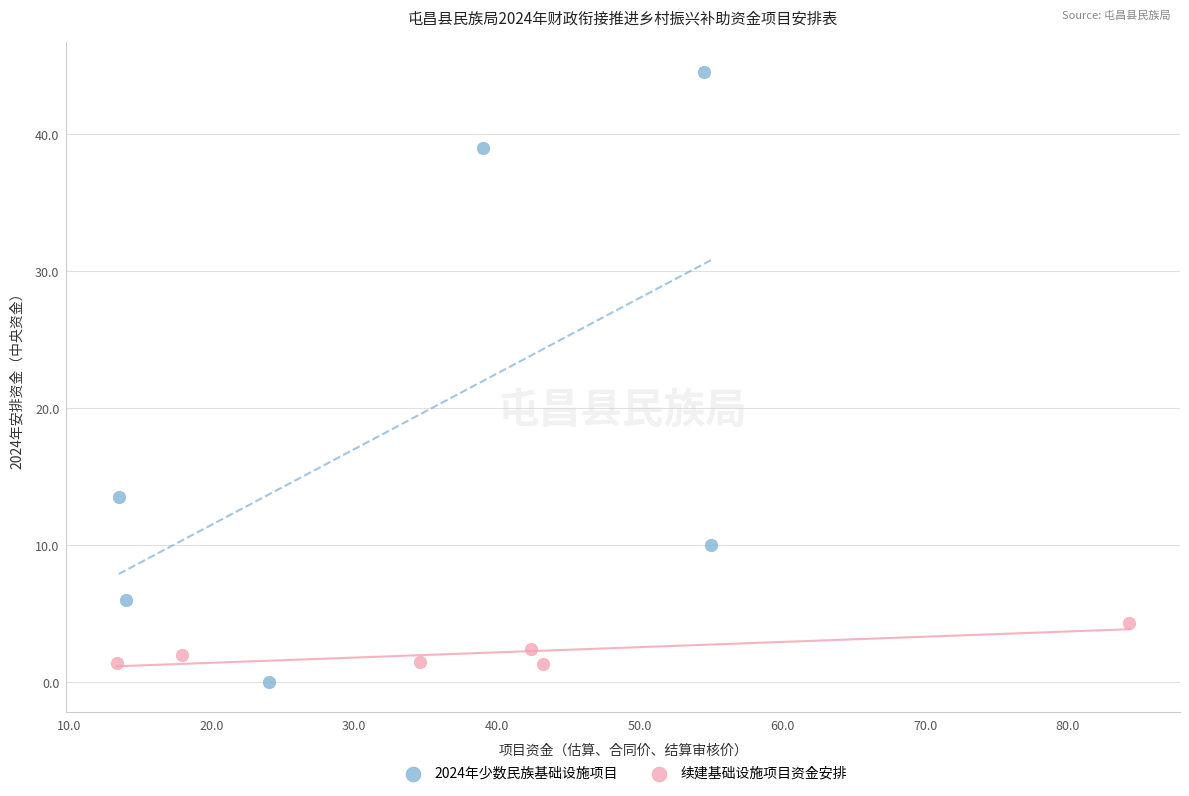

What are all the series names shown in the legend?

2024年少数民族基础设施项目, 续建基础设施项目资金安排